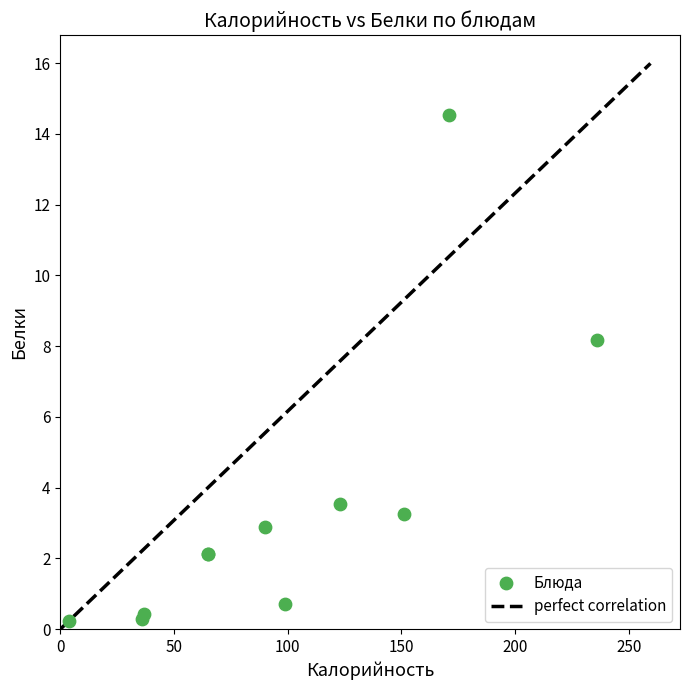

What Y value in the scatter plot is closest to 7?

8.2